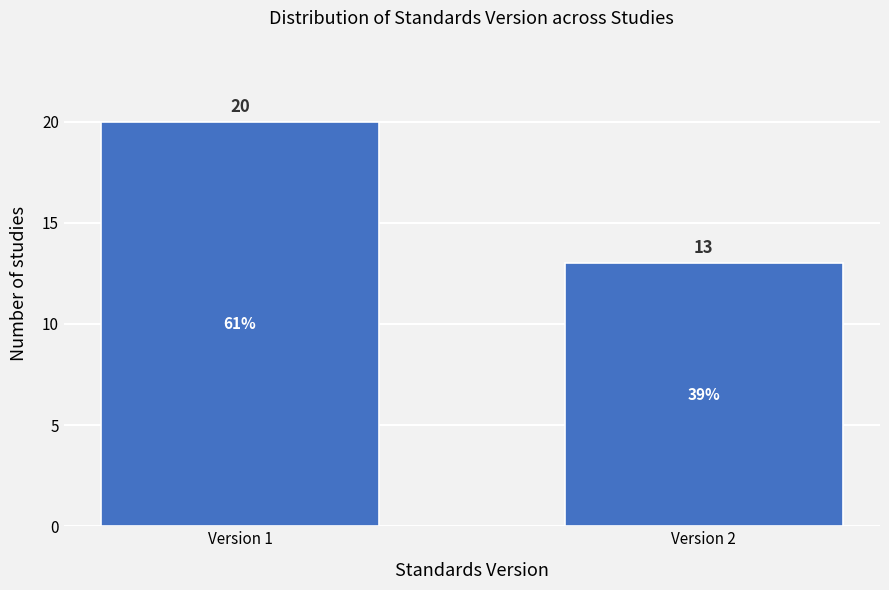

Reading right to left, extract all data points from this chart.

13	20